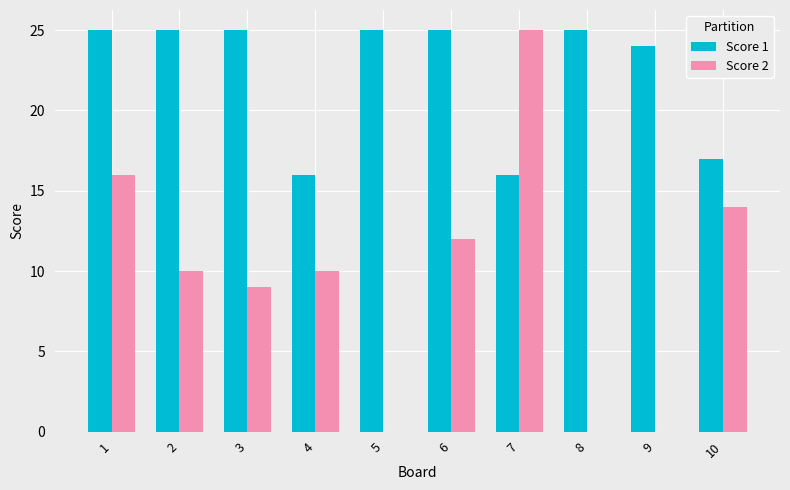

What is the sum of all Score 2 values?

96